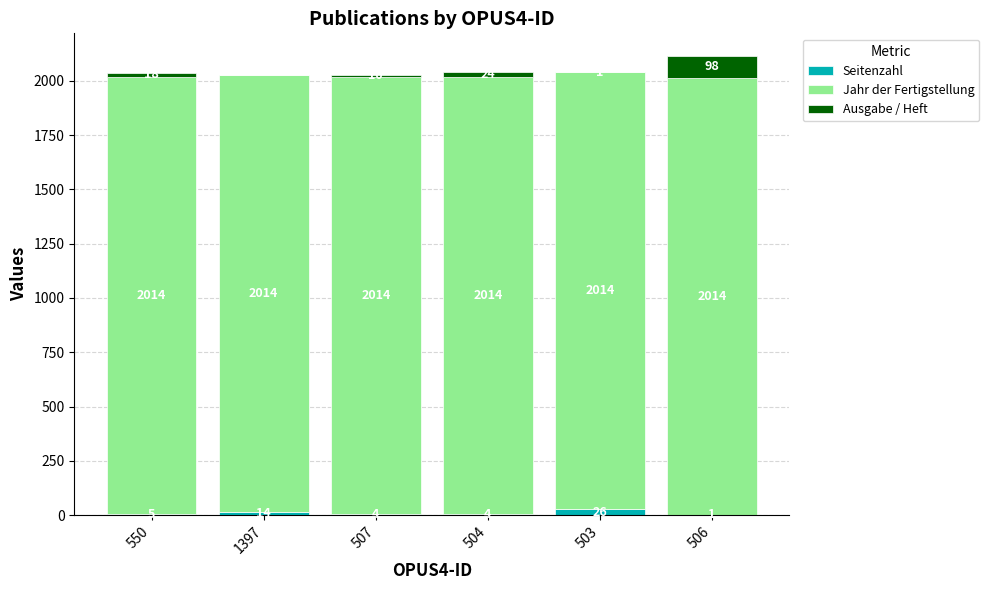

At which label is Seitenzahl closest to 13?

1397